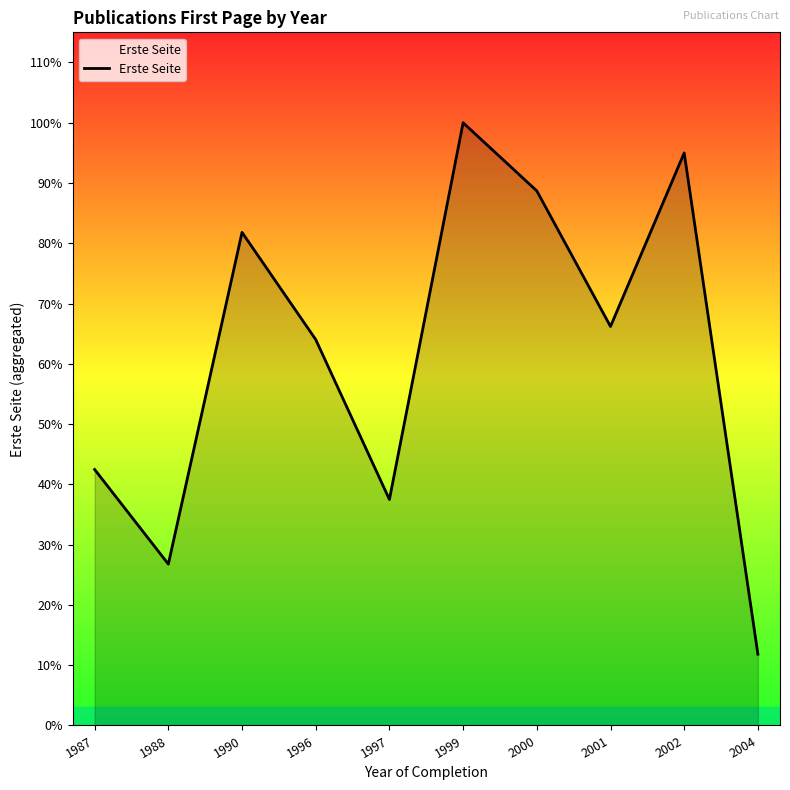

Rank the categories by value from lowest to highest.

2004, 1988, 1997, 1987, 1996, 2001, 1990, 2000, 2002, 1999